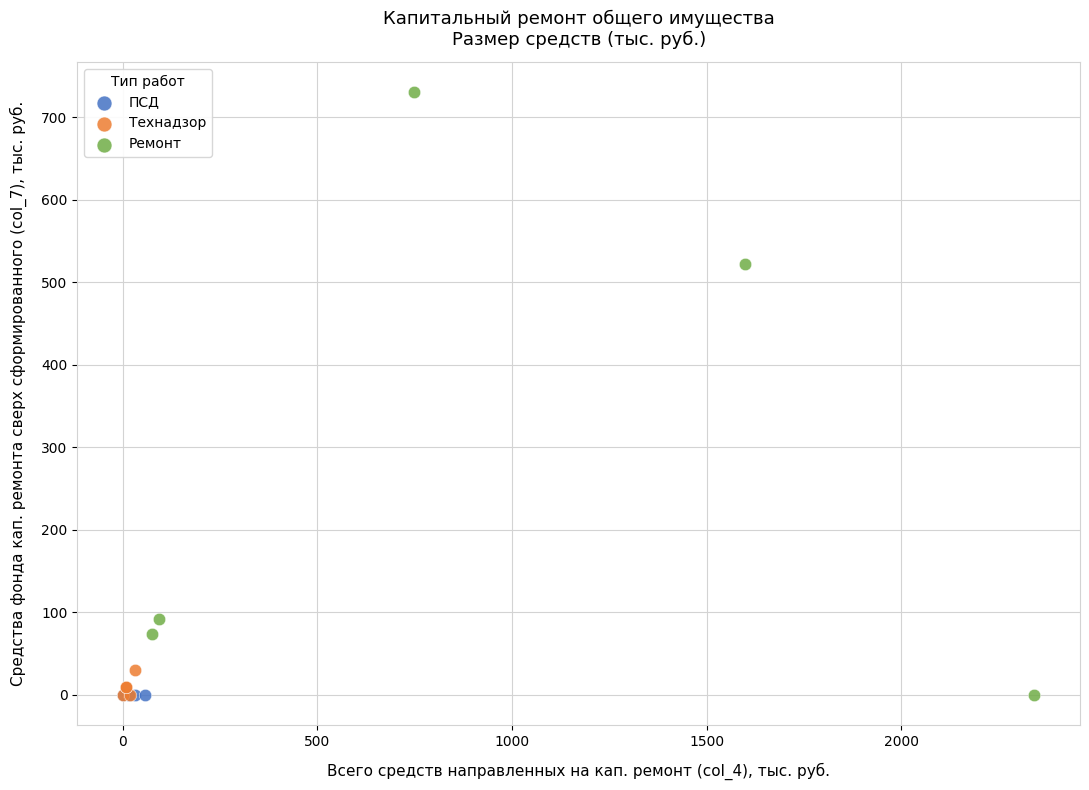

Which series reaches the maximum Y coordinate?

Ремонт